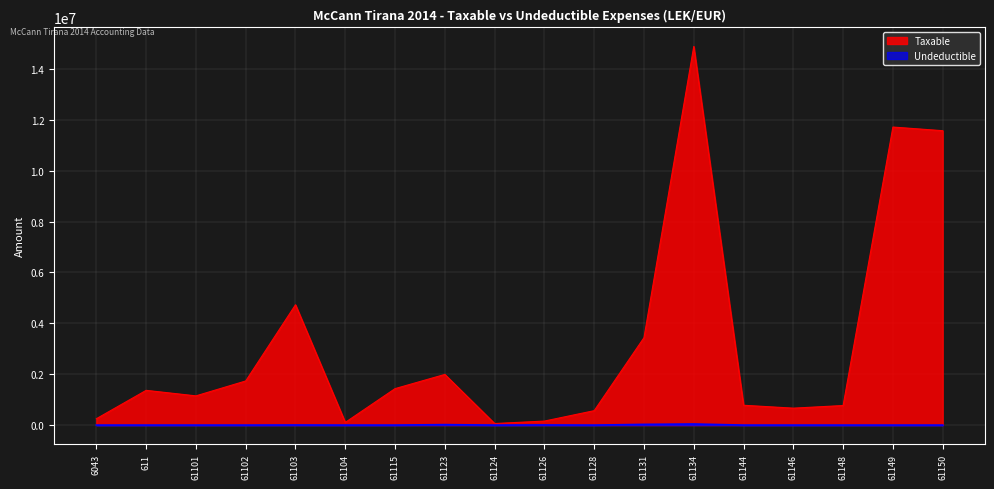

What is the difference between the highest and lowest values at 61104?

105900.0